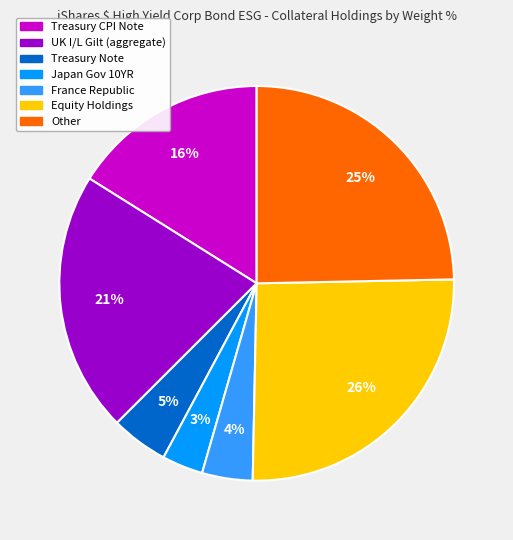

Does any single category account for the majority?

No